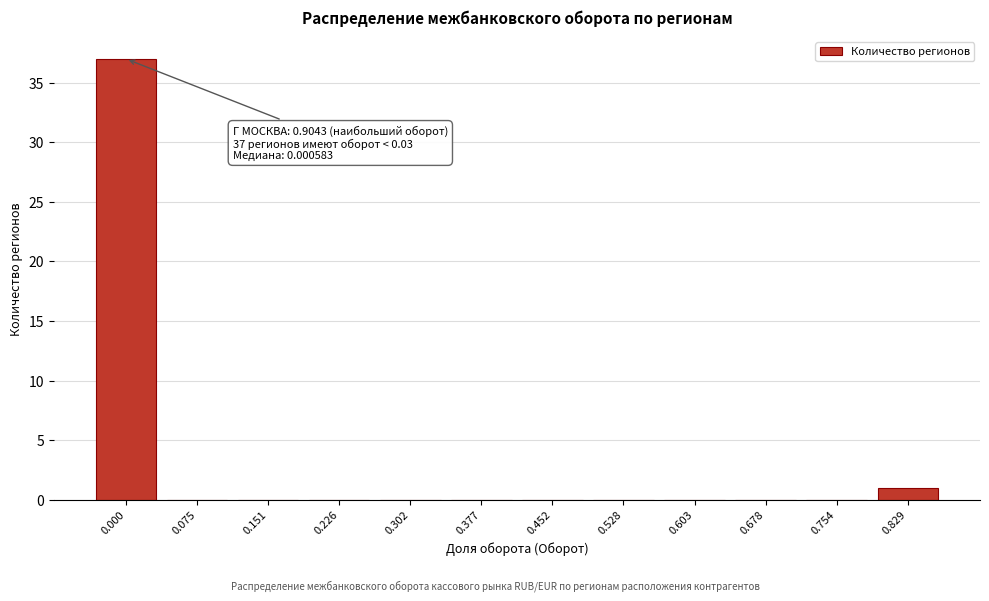

Reading left to right, list all the values displayed in this chart.

0.000=37	0.075=0	0.151=0	0.226=0	0.302=0	0.377=0	0.452=0	0.528=0	0.603=0	0.678=0	0.754=0	0.829=1